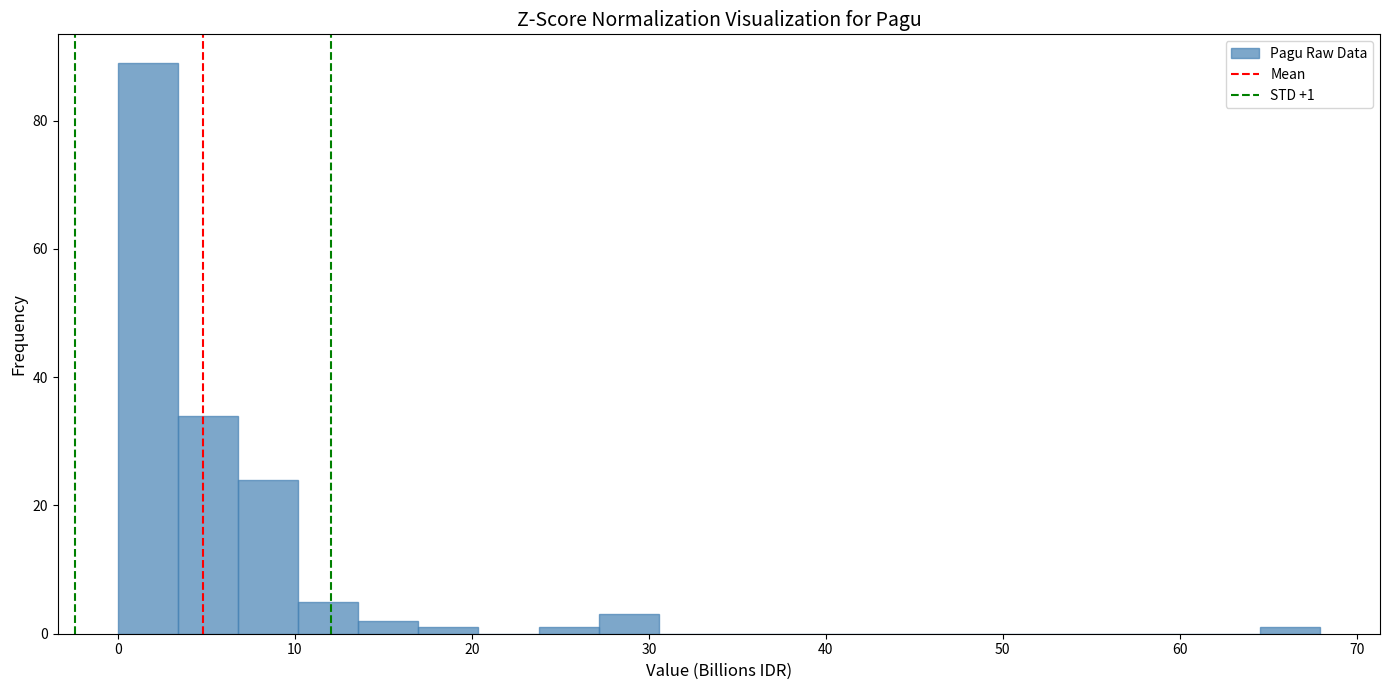

Read against the x-axis, roughly where is the centre of the tallest bar?

2